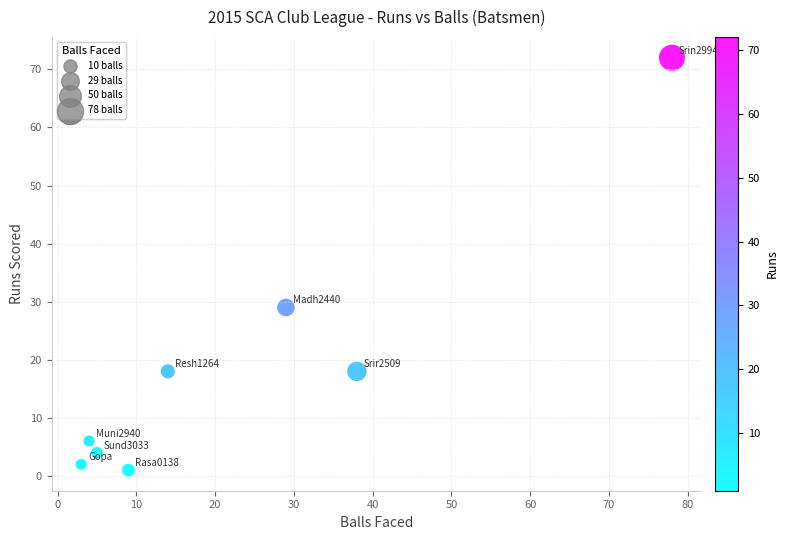

What is the range of Y values (max minus min)?

71